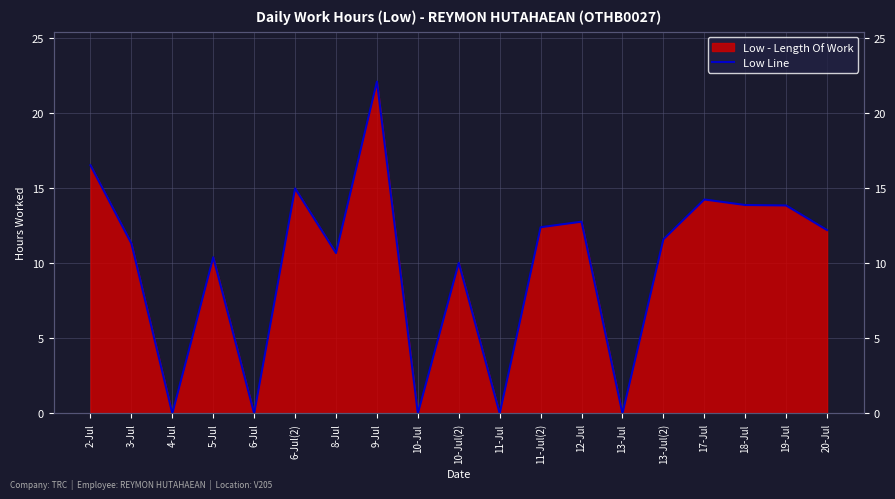

What is the difference between the values at 8-Jul and 13-Jul(2)?

0.9